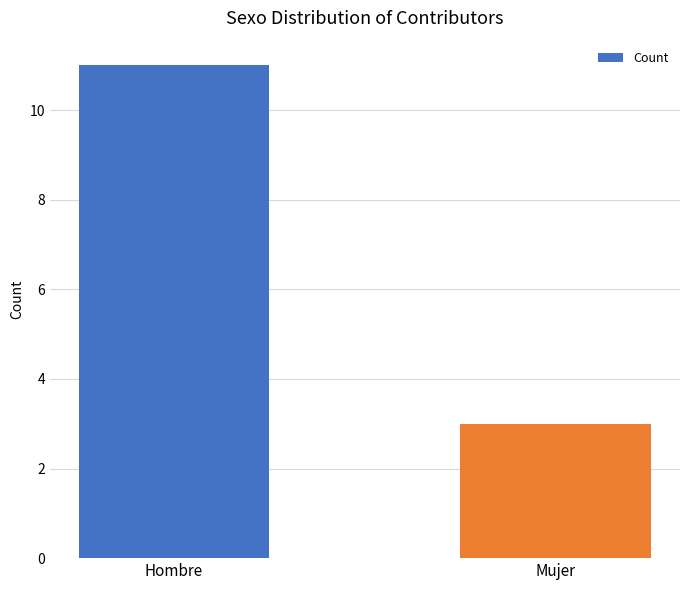

Reading right to left, extract all data points from this chart.

Mujer=3	Hombre=11